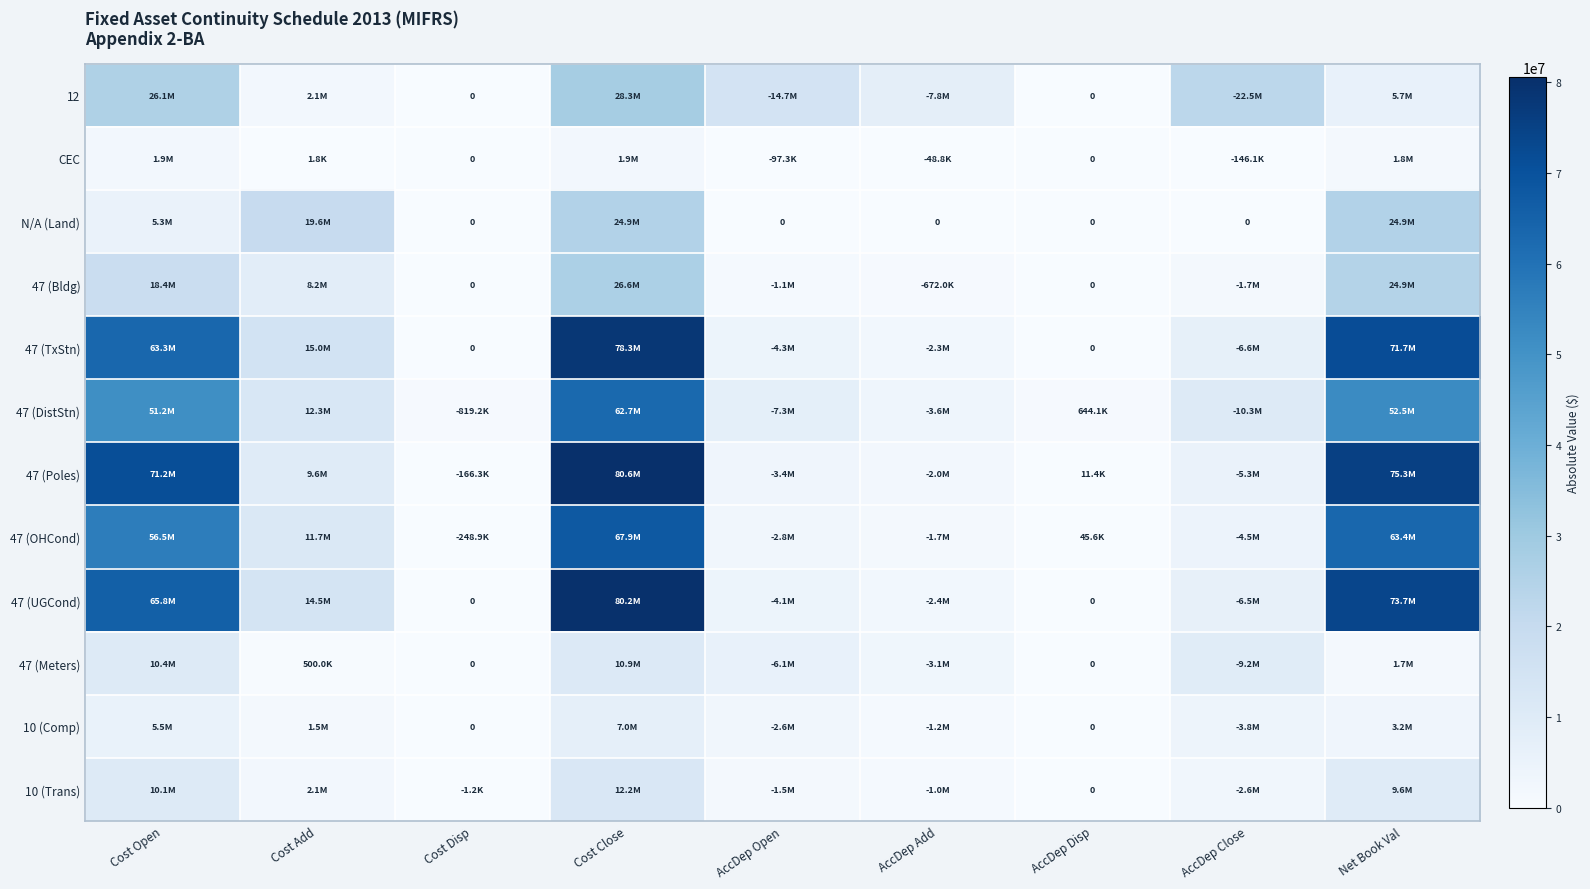

What is the total value across all series at AccDep Close?

73187527.0